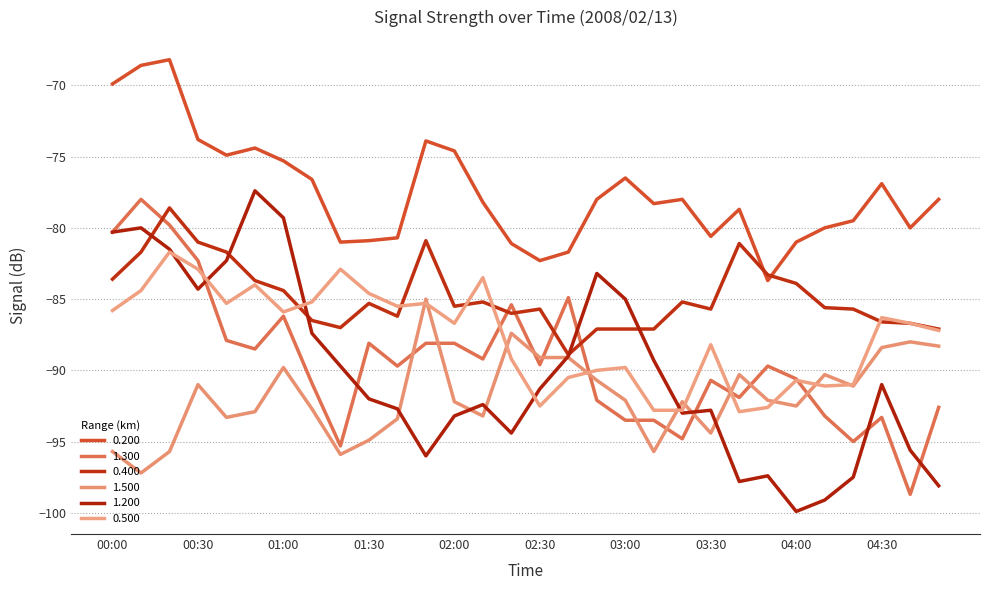

Which category has the highest value in the 0.200 series?

00:20